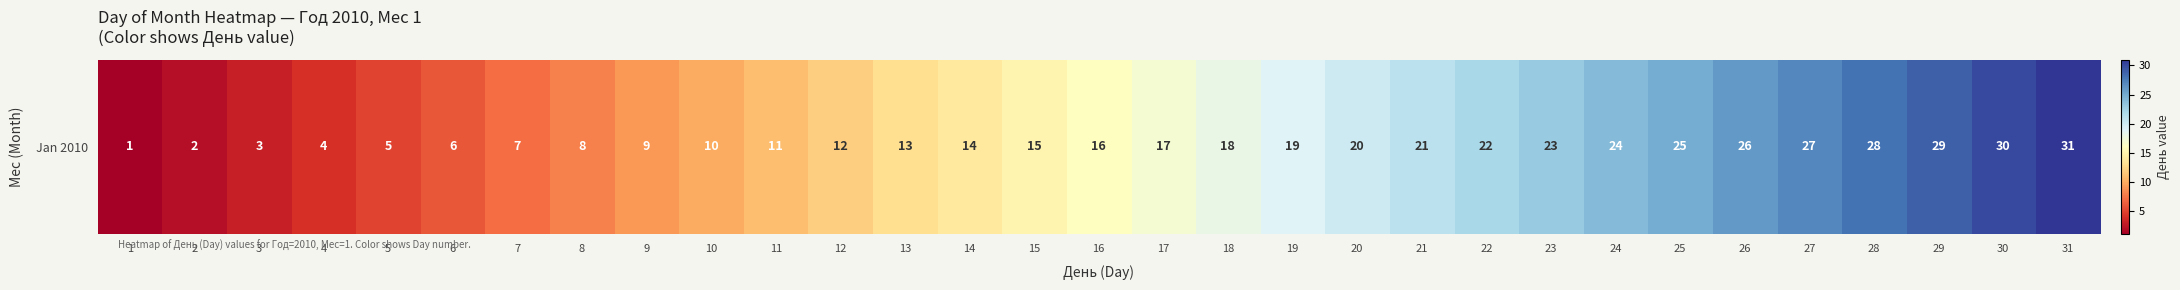

What is the difference between the maximum and minimum values?

30